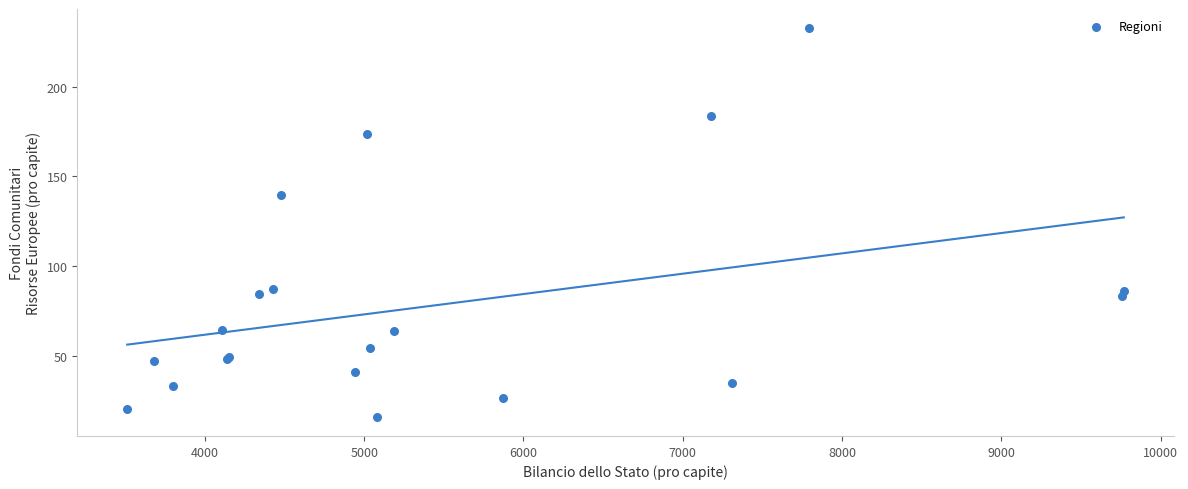

What Y value in the scatter plot is closest to 124?

139.8